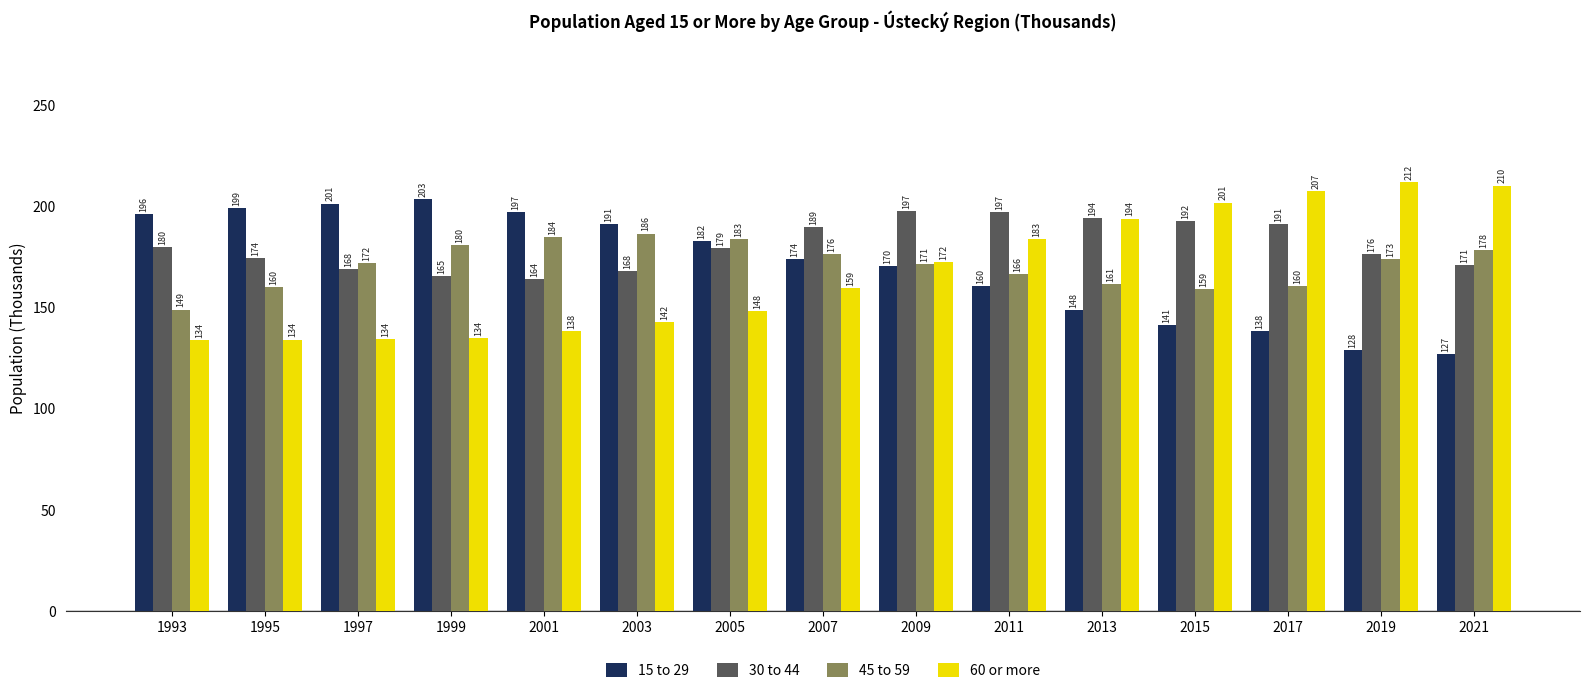

Are the bars grouped side by side (vs. stacked)?

Yes